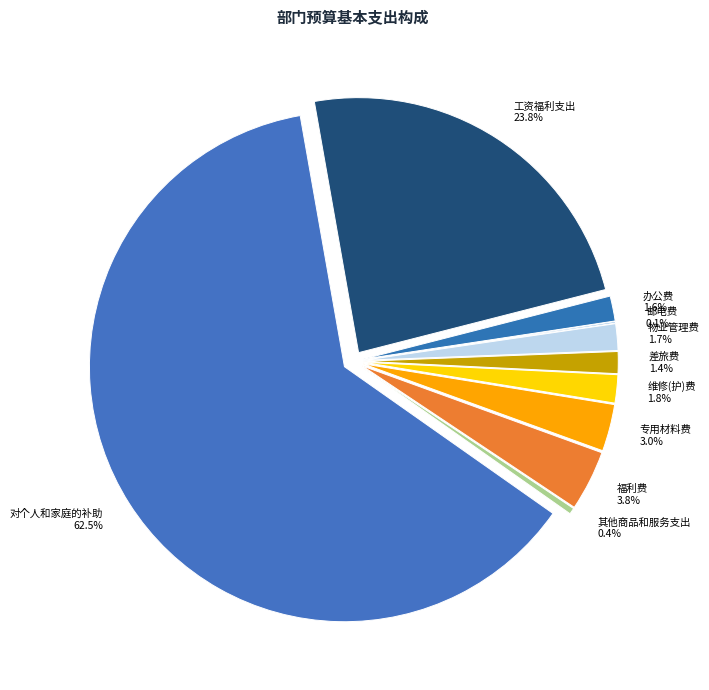

How many slices are in this pie chart?

10